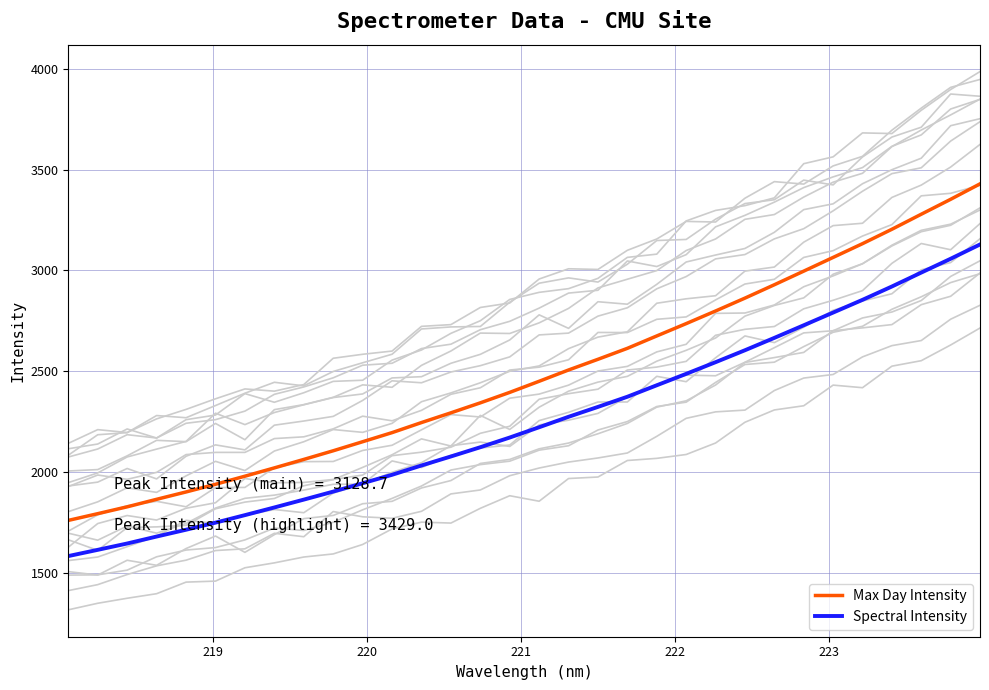

Reading left to right, transcribe all the data shown in this chart.

Max Day Intensity: 1761.3	1794.7	1828.6	1865.9	1902.3	1940.3	1980.4	2021.5	2063.5	2106.4	2151.2	2196.3	2246.2	2294.4	2343.9	2395.8	2450.8	2506.7	2559.7	2614.0	2675.4	2736.5	2799.0	2862.9	2929.1	2996.5	3064.5	3132.7	3204.0	3278.5	3352.5	3429.0
Spectral Intensity: 1584.6	1615.5	1646.9	1681.4	1715.1	1750.3	1787.4	1825.5	1864.4	1904.1	1945.6	1987.4	2033.5	2078.2	2124.0	2172.0	2222.9	2274.7	2323.8	2374.1	2430.9	2487.5	2545.4	2604.5	2665.8	2728.3	2791.2	2854.3	2920.4	2989.4	3057.8	3128.7